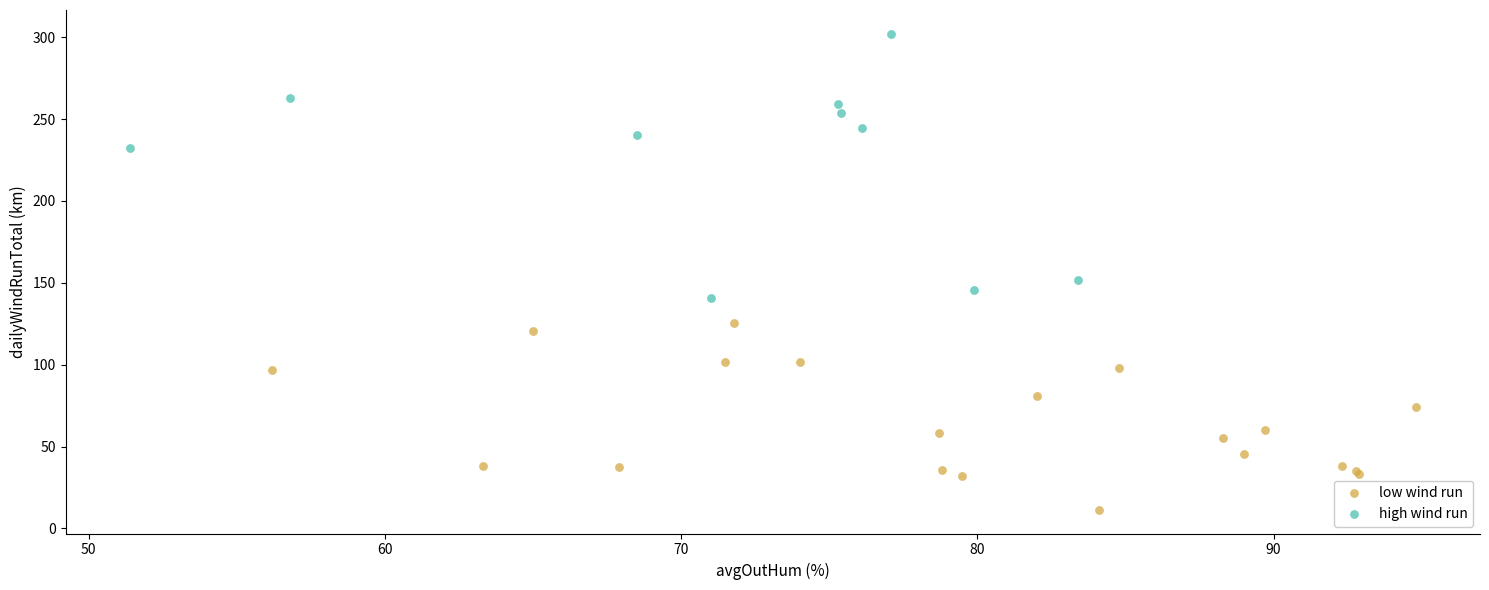

Which series has the largest Y range (max minus min)?

high wind run